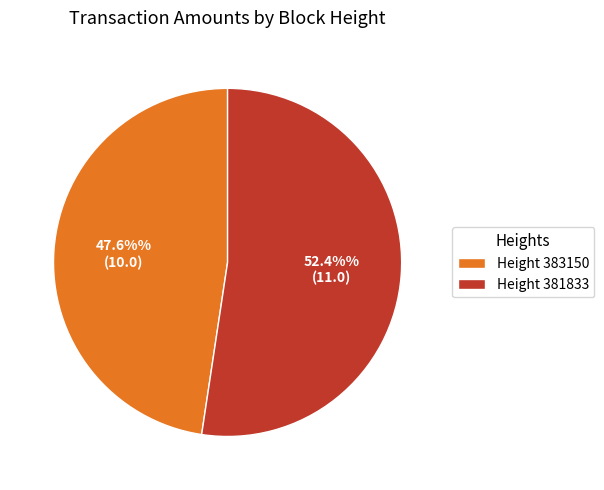

Which category accounts for the majority?

Height 381833